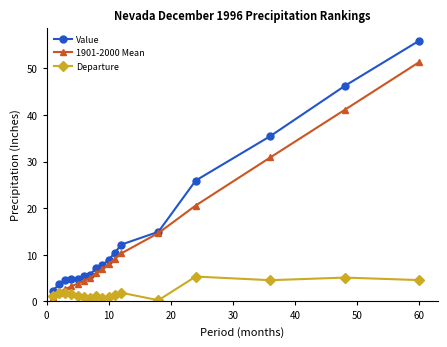

What is the minimum value shown in the chart?

0.3